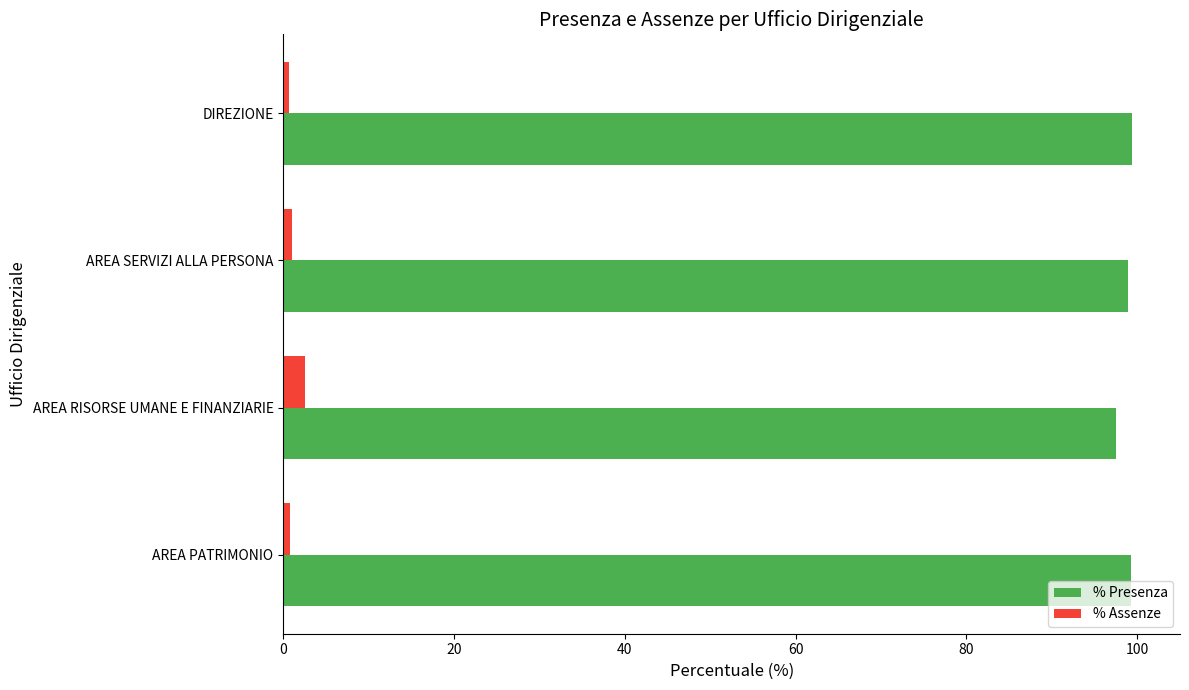

What is the minimum value for % Assenze?

0.7